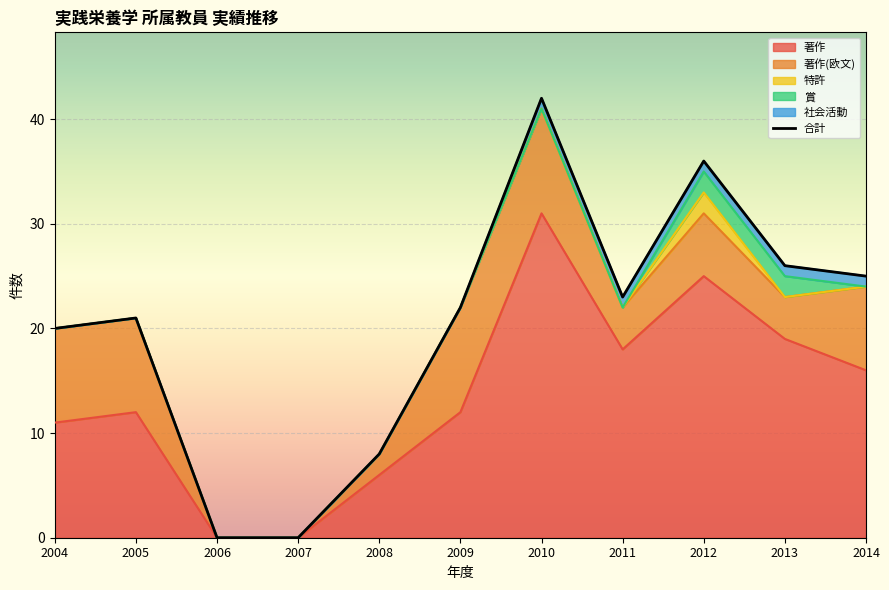

Which label corresponds to the smallest value in the chart?

2006